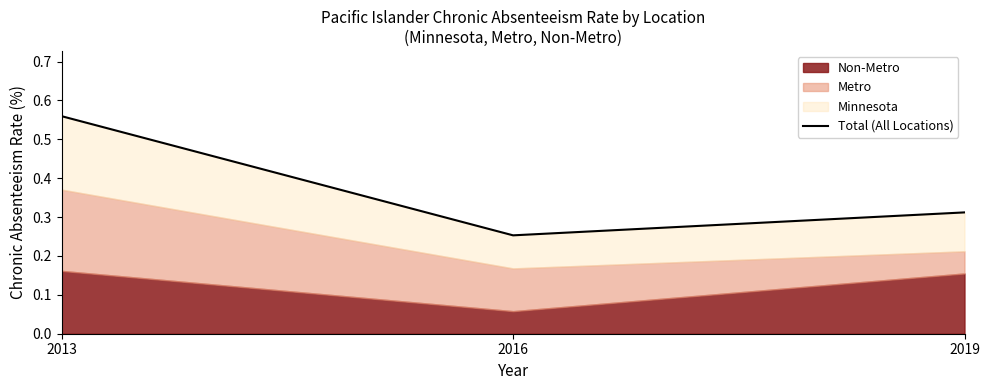

Between 2019 and 2016, which is larger?

2019